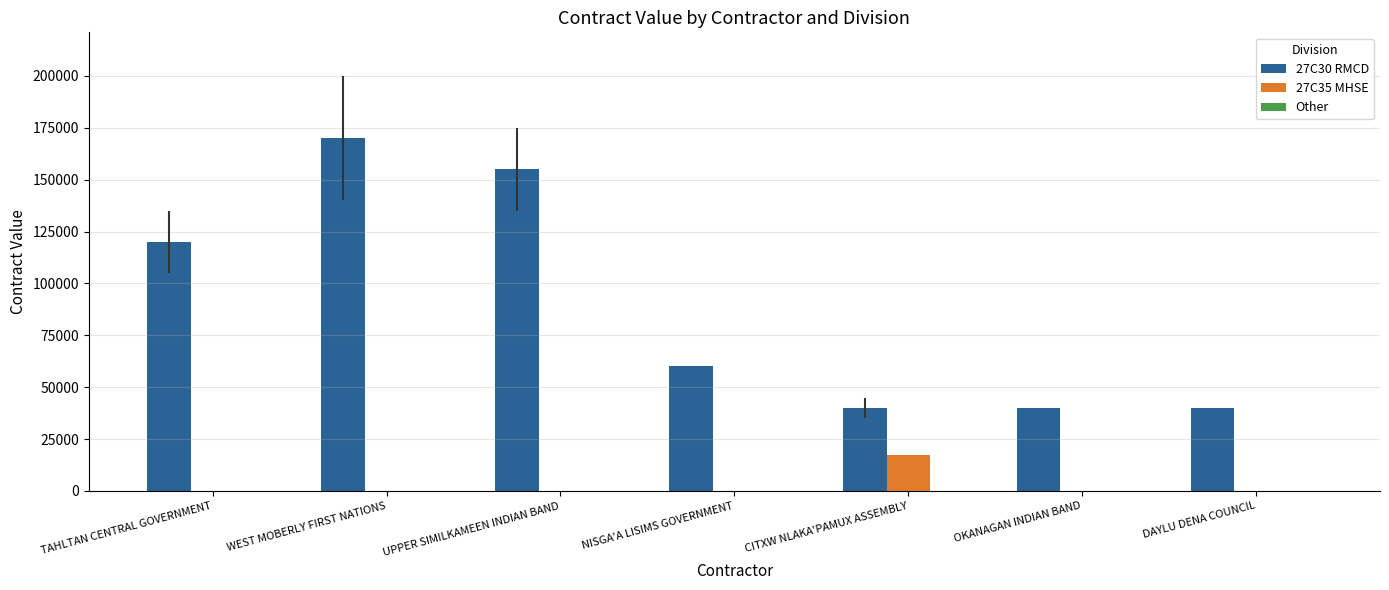

Count the number of categories in the chart.

7